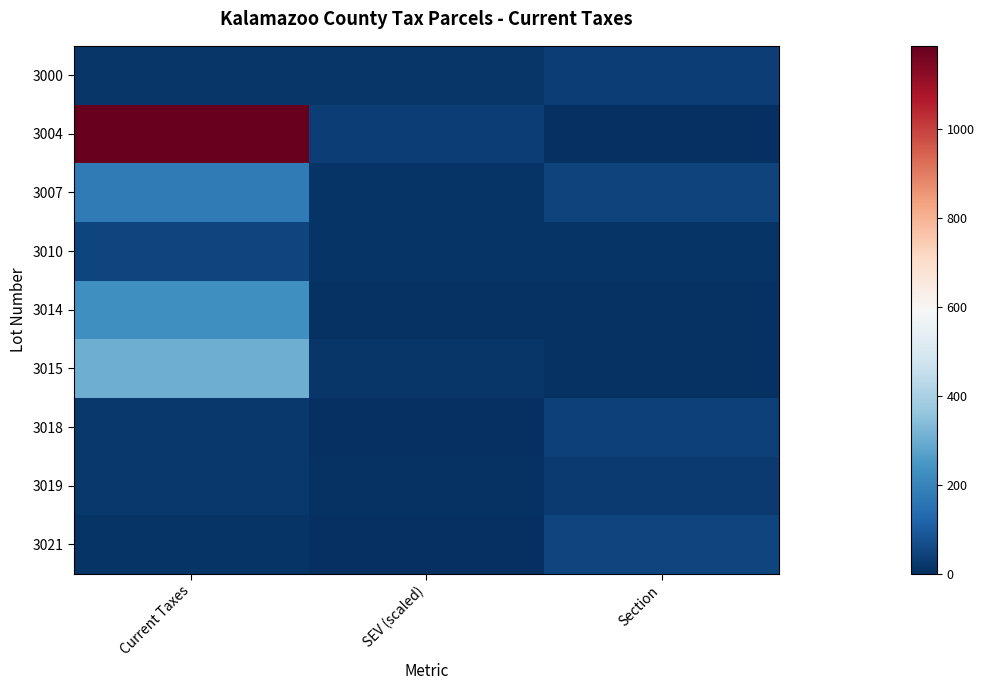

Between Current Taxes and Section, which series saw the biggest shift?

3004